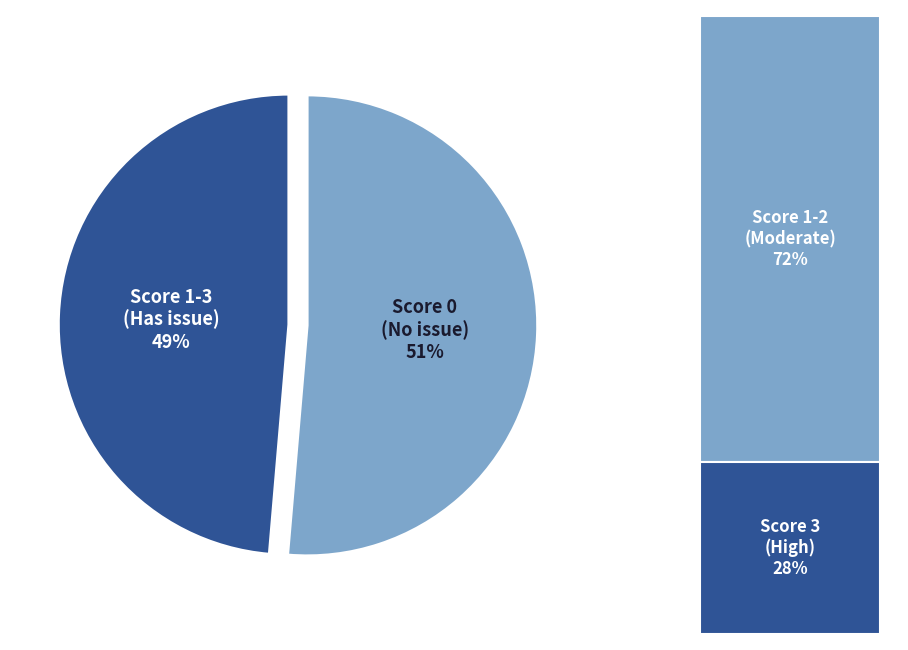

The Score 0 (No issue) slice represents 37% of the pie. True or false?

False